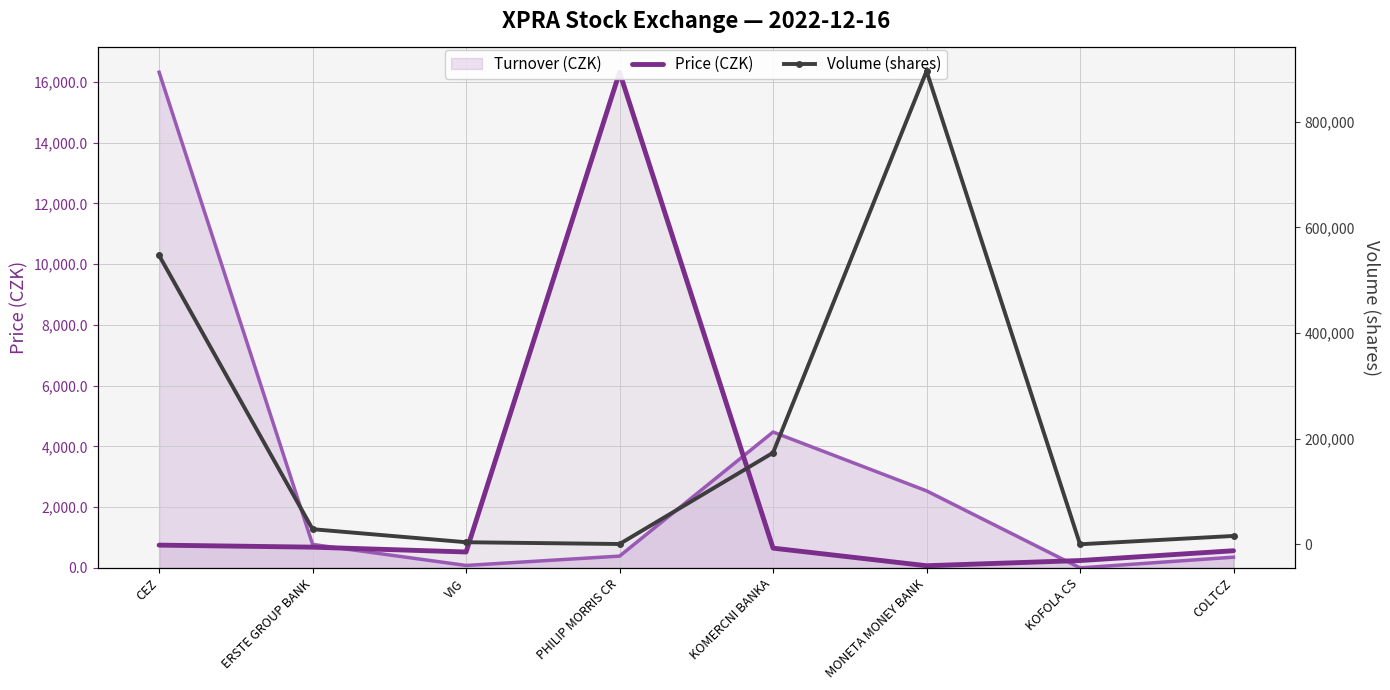

Which series changed the most between CEZ and KOMERCNI BANKA?

Volume (shares)